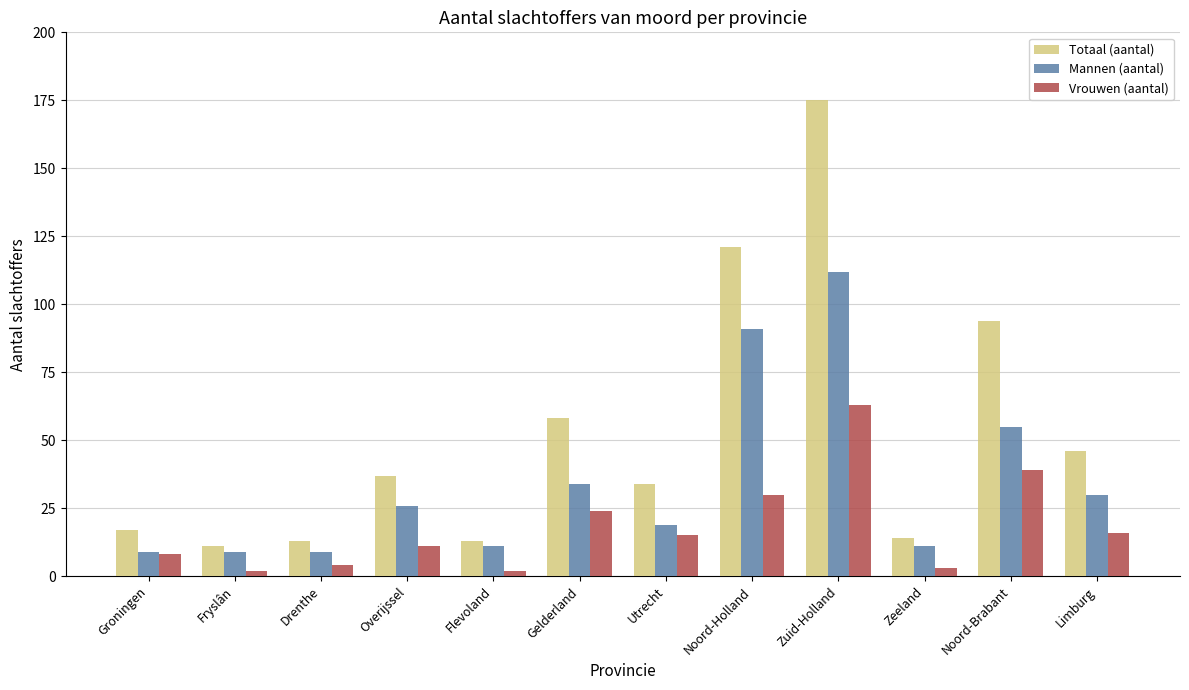

What is the maximum value for Vrouwen (aantal)?

63